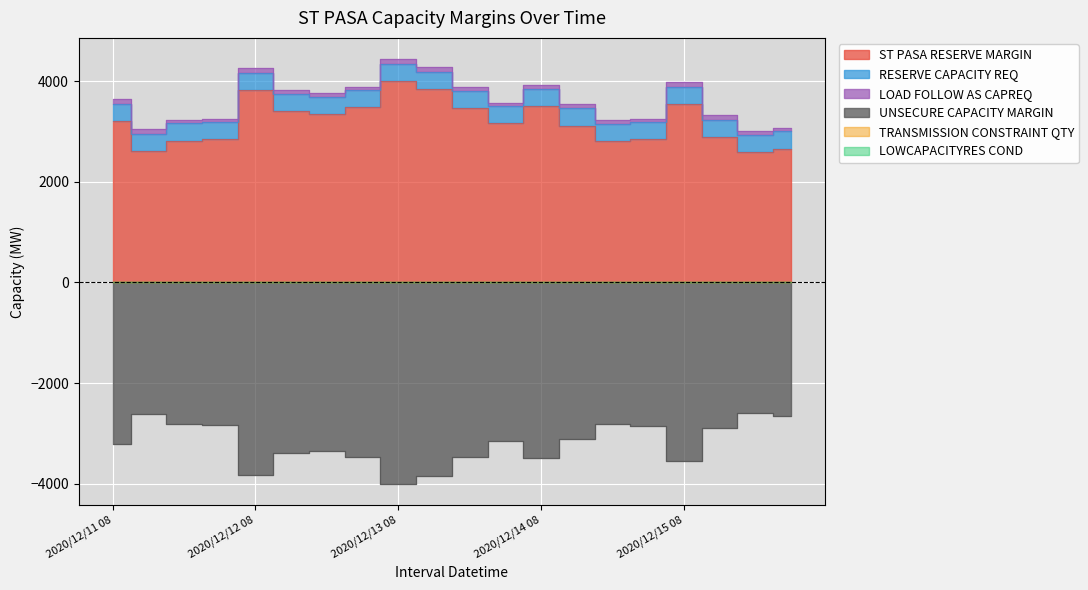

What is the lowest value of the UNSECURE CAPACITY MARGIN series?

-4004